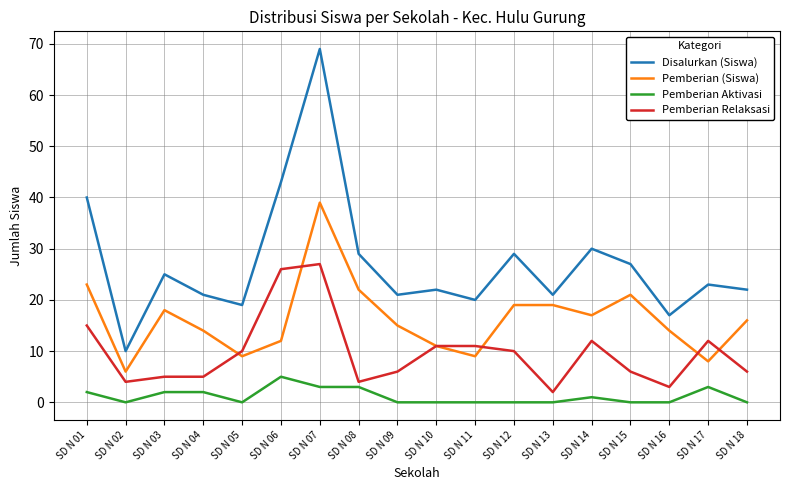

What is the greatest value displayed?

69